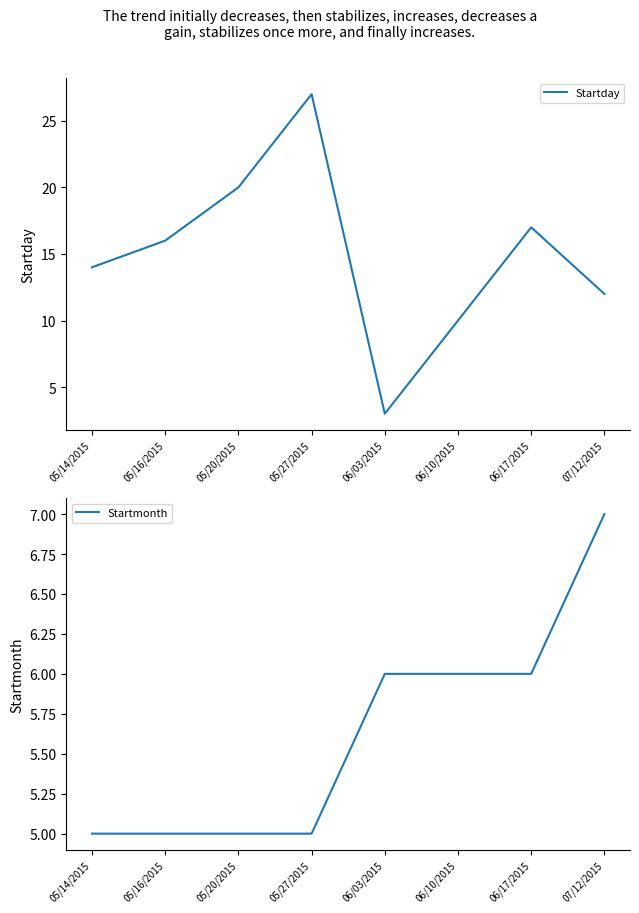

After their last crossing, which series has the higher values: Startday or Startmonth?

Startday